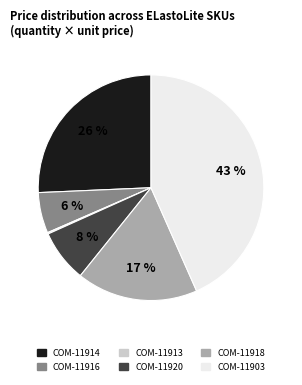

True or false: COM-11903 accounts for 64% of the total.

False